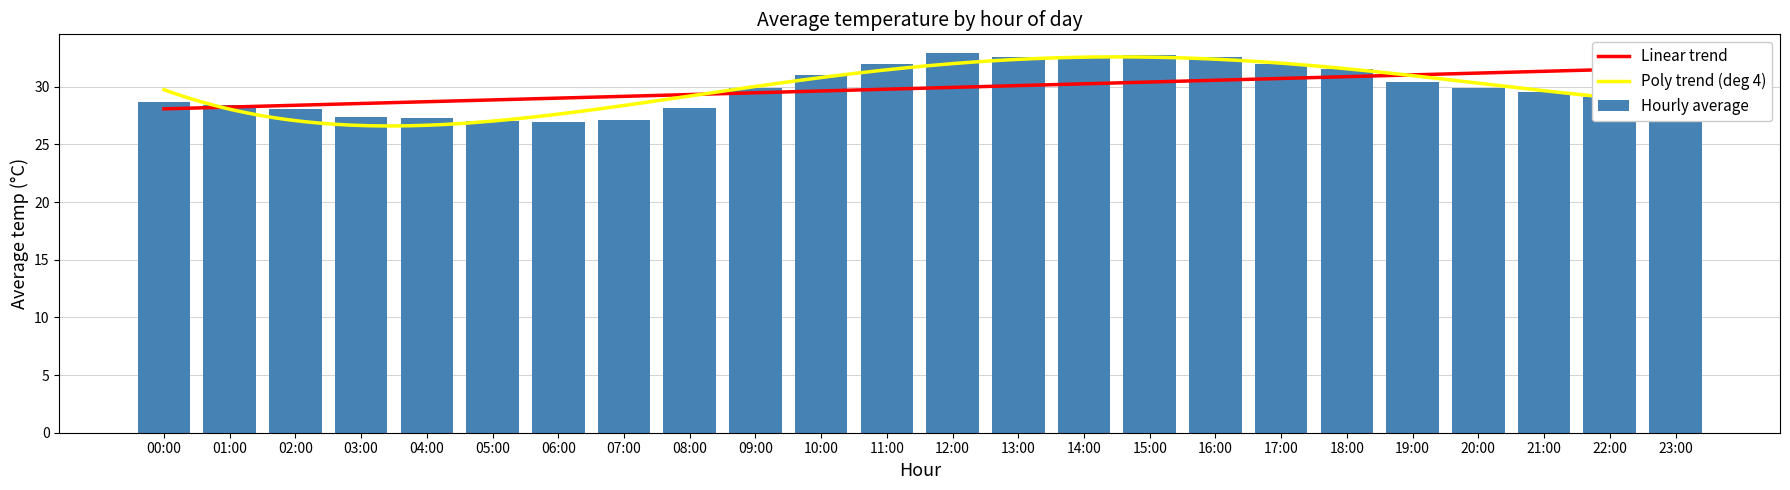

The value of Hourly average at 17:00 is 32.0. True or false?

True